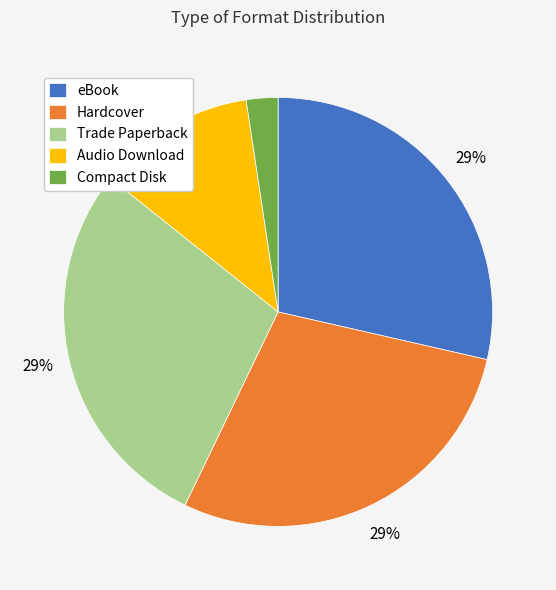

Combined, do Hardcover and Audio Download account for over 50%?

No